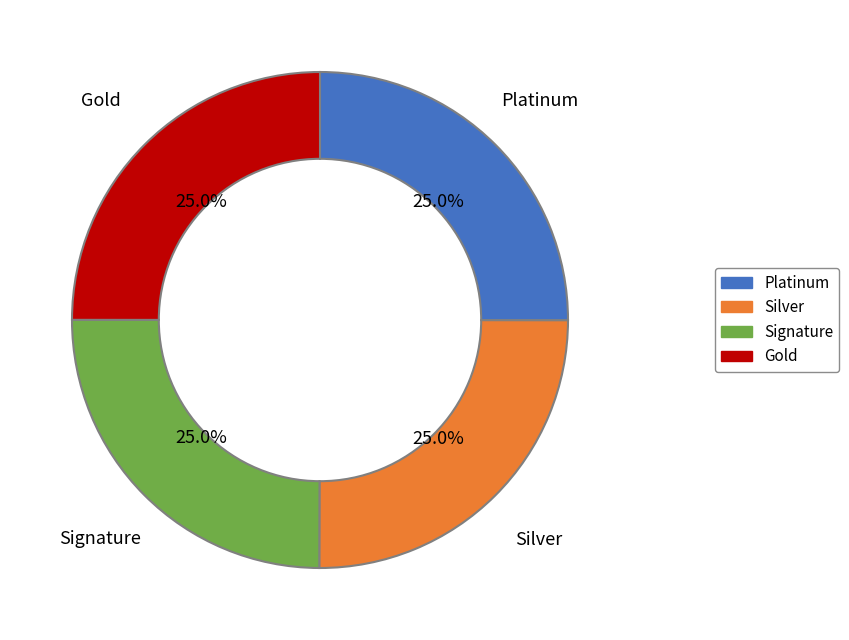

Is there a majority slice in this chart?

No